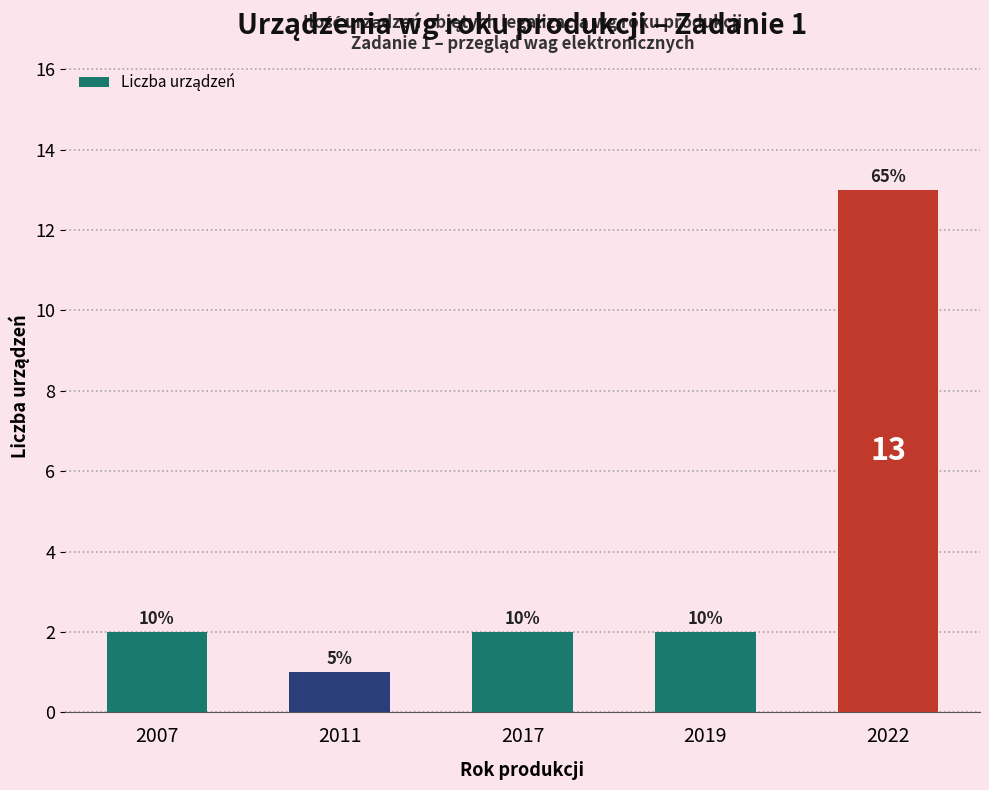

True or false: the data shows 2 at 2019.

True